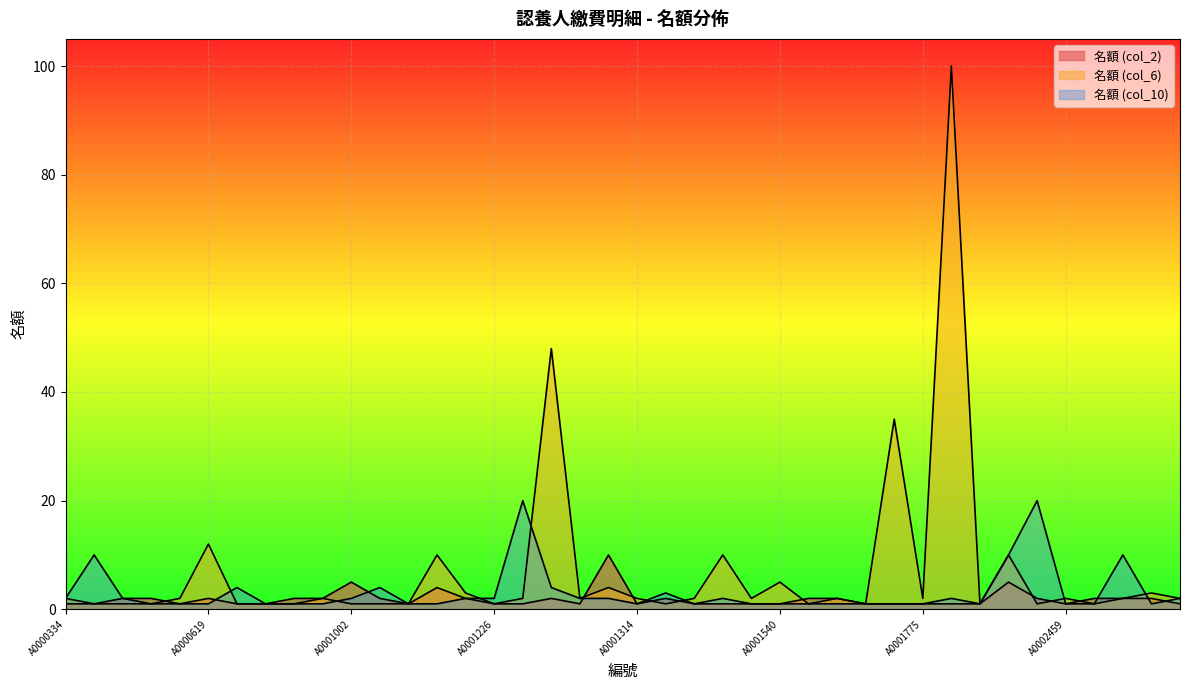

What is the sum of all 名額 (col_2) values?

75